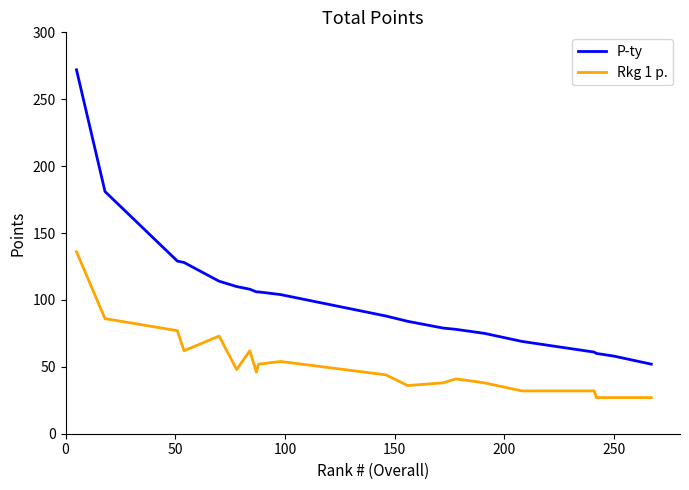

Rank the series by their maximum value, from lowest to highest.

Rkg 1 p., P-ty